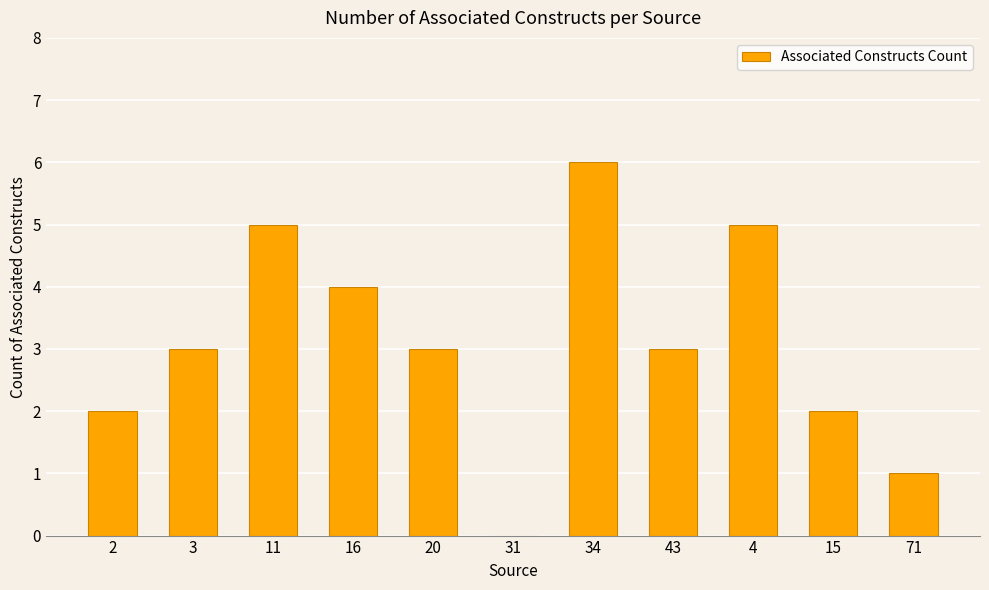

The chart shows a value of 2 at 4. True or false?

False